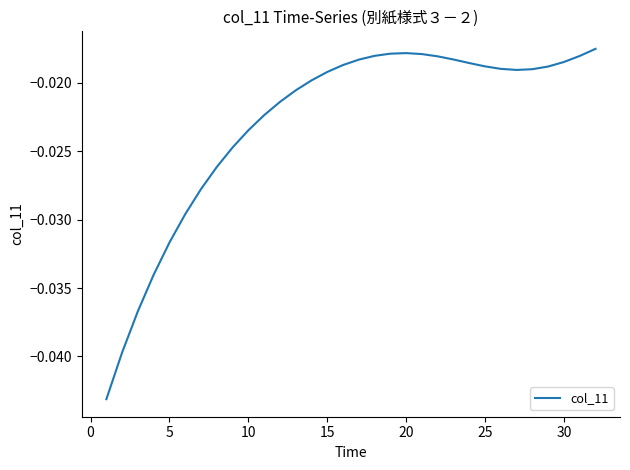

How many lines are shown in the chart?

1